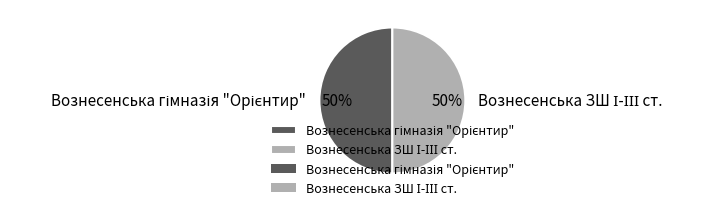

Which category accounts for the majority?

Вознесенська гімназія "Орієнтир"